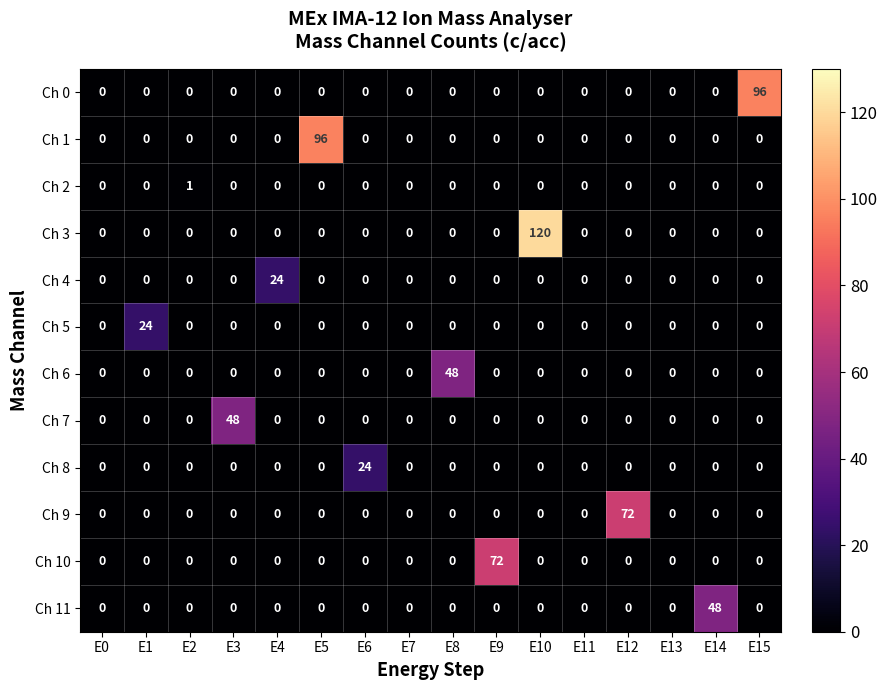

What is the greatest value displayed?

120